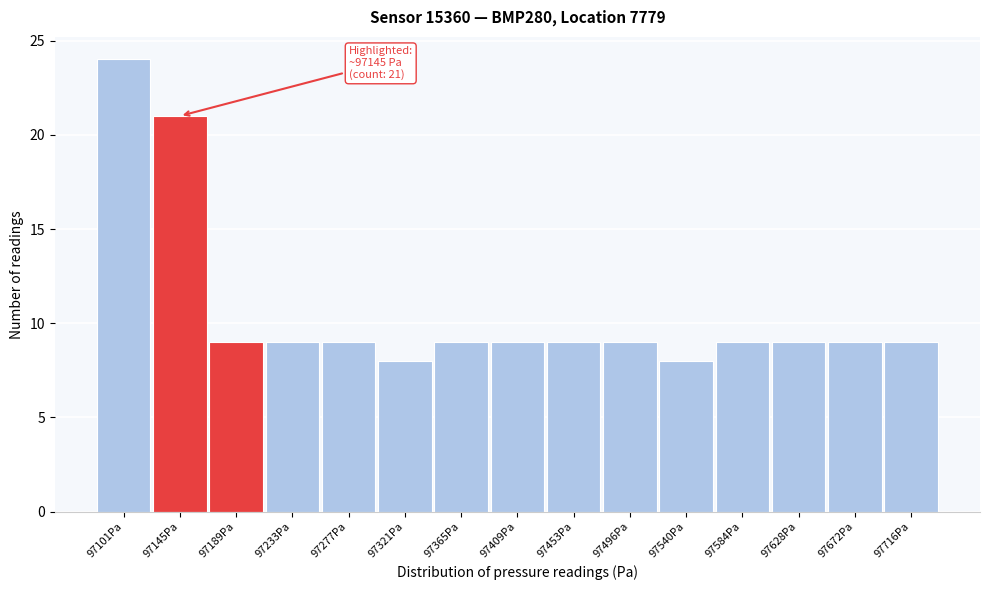

Reading left to right, list all the values displayed in this chart.

24	21	9	9	9	8	9	9	9	9	8	9	9	9	9